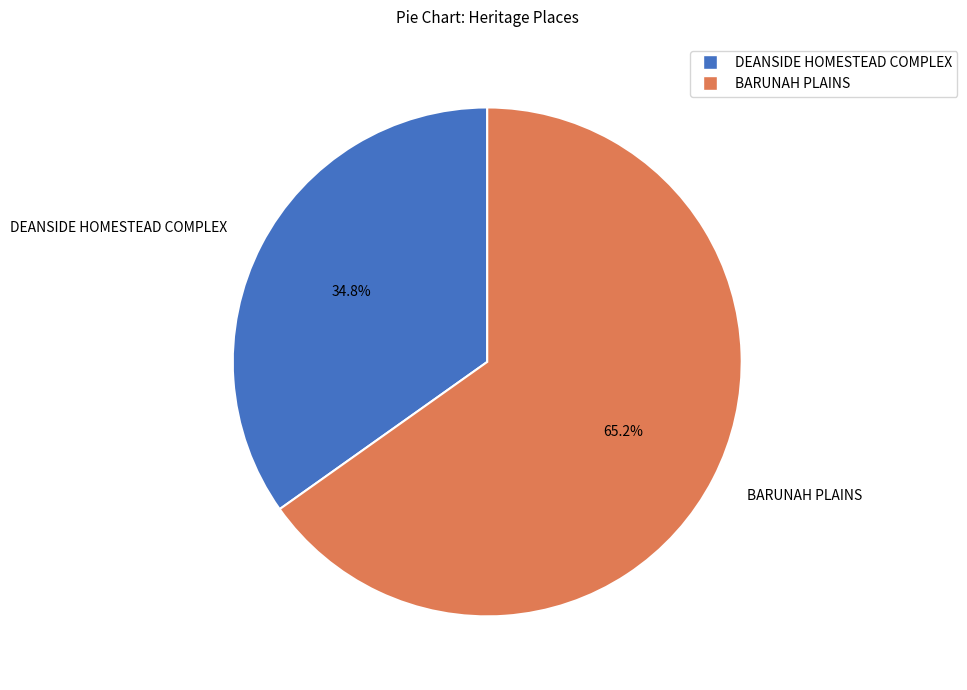

What percentage is the BARUNAH PLAINS slice, to the nearest percent?

65%